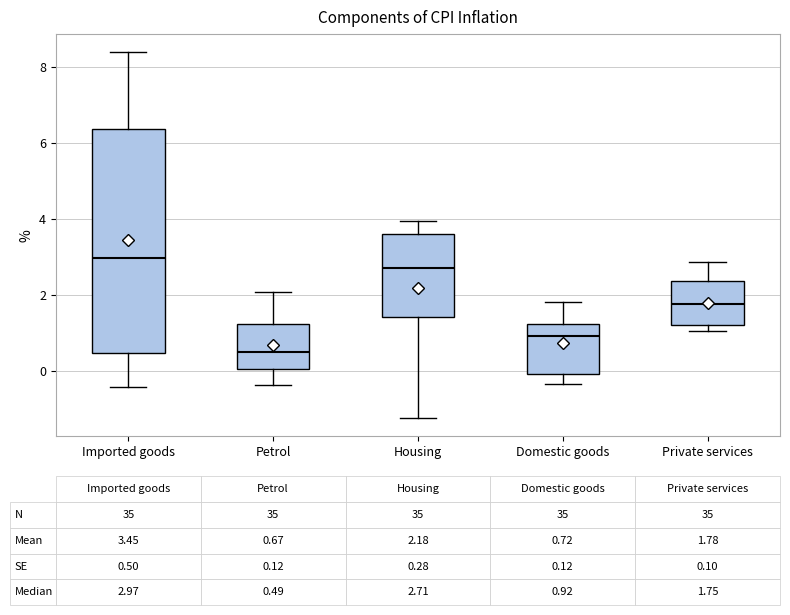

Comparing the boxes themselves (not the whiskers), which one is the tallest?

Imported goods